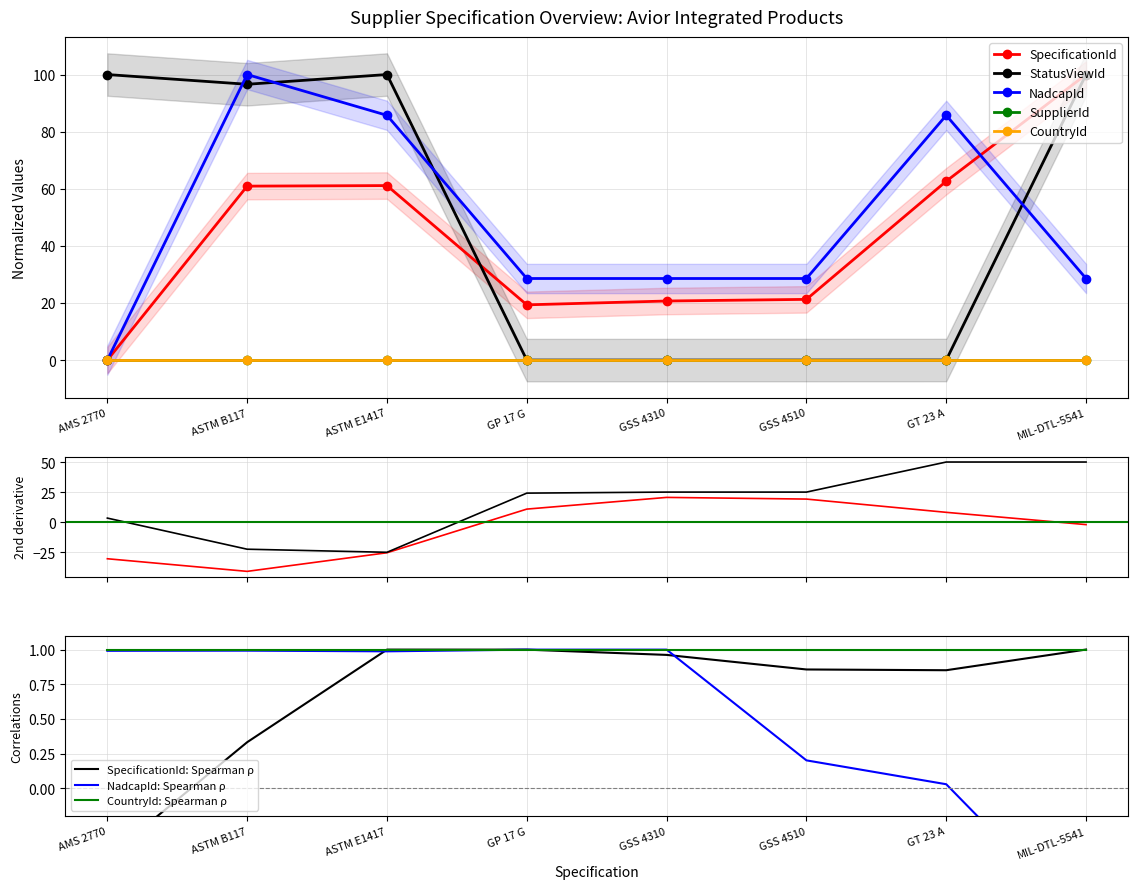

Is it true that NadcapId equals 0.0 at AMS 2770?

True